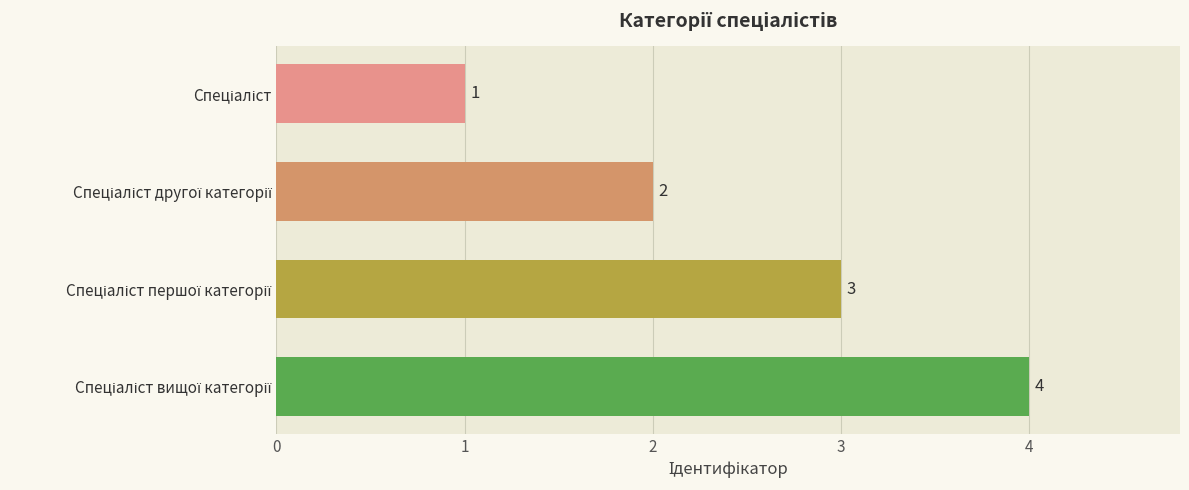

What is the sum of all values?

10